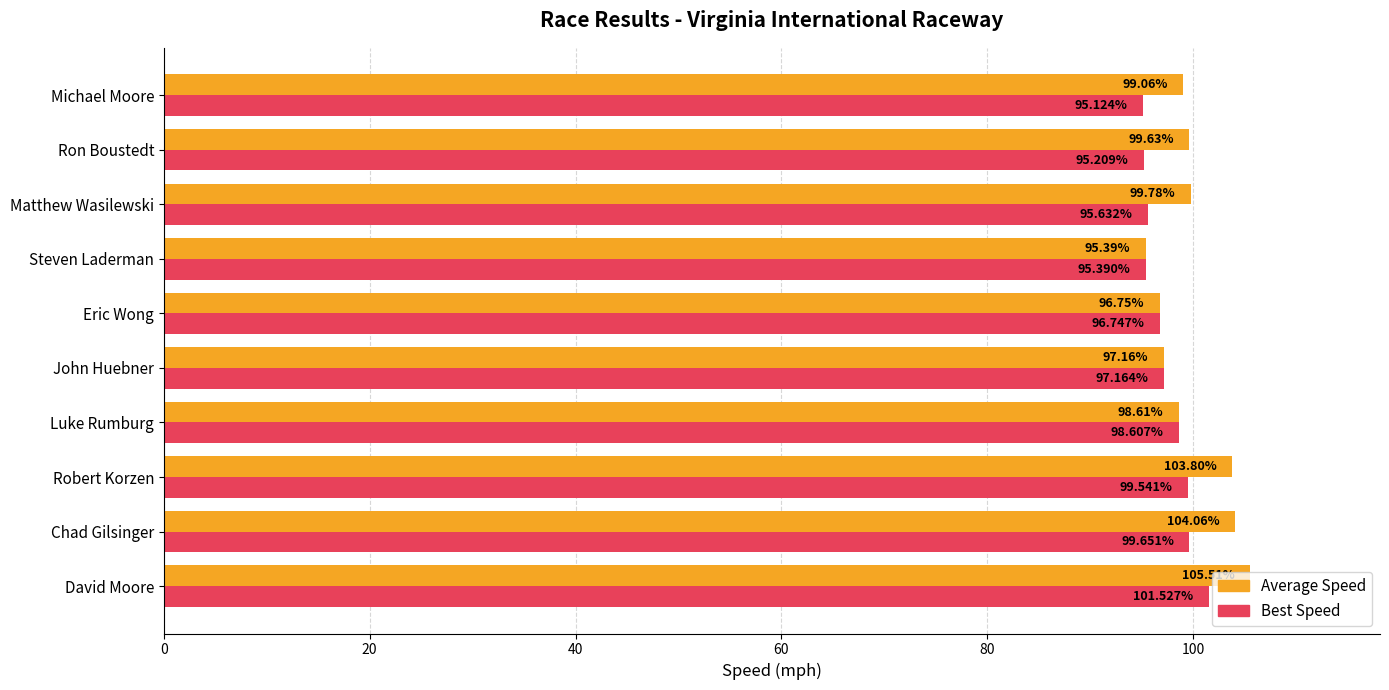

At which category does the chart reach its peak across all series?

David Moore